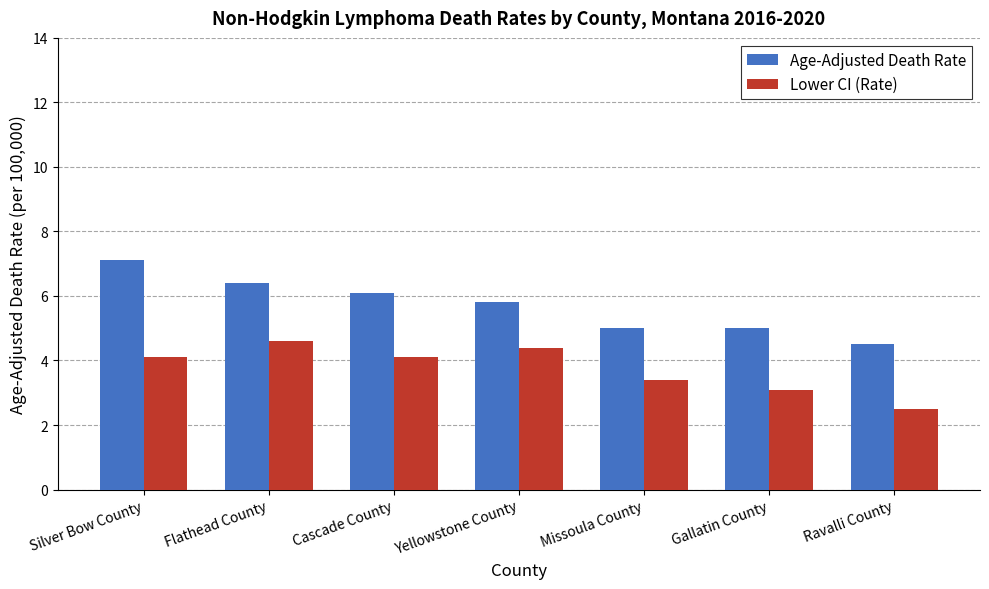

What are all the series names shown in the legend?

Age-Adjusted Death Rate, Lower CI (Rate)